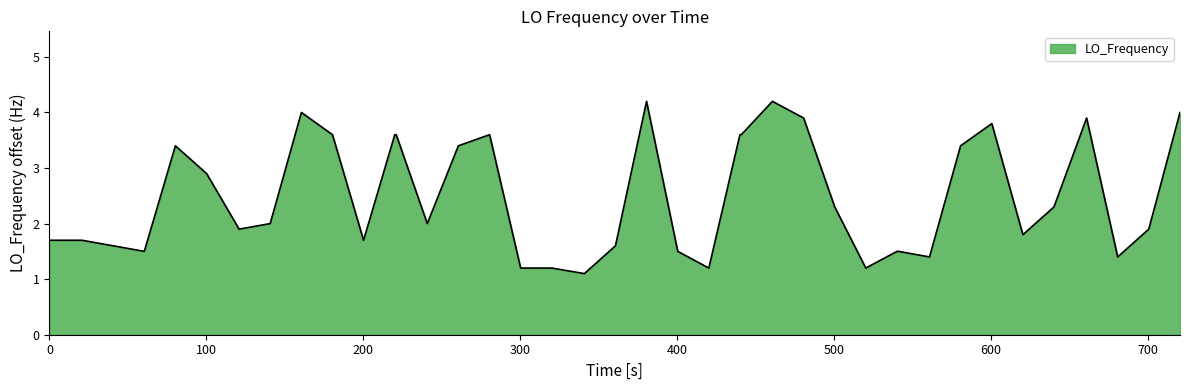

What is the difference between the maximum and minimum values?

3.1